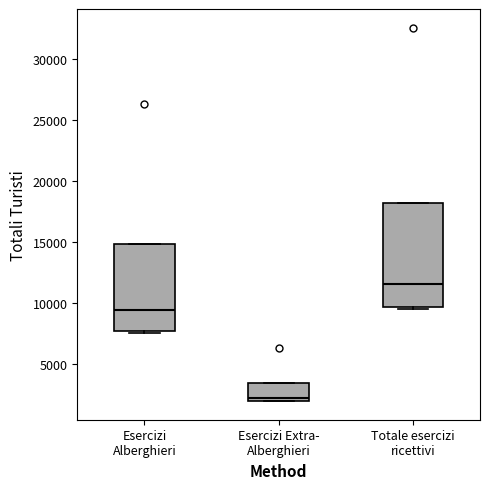

Reading left to right, read every box against the y-axis: the position of its median line, the range the box covers, and the ends of its whiskers. The values are not printed on the chart, so give them approximately, as read against the axis.

Esercizi Alberghieri: median 9500, box 7500 to 15000, whiskers 7500 (just below the box's lower edge) to 15000
Esercizi Extra- Alberghieri: median 2000 (just above the box's lower edge), box 2000 to 3500, whiskers 2000 to 3500
Totale esercizi ricettivi: median 11500, box 9500 to 18000, whiskers 9500 (just below the box's lower edge) to 18000